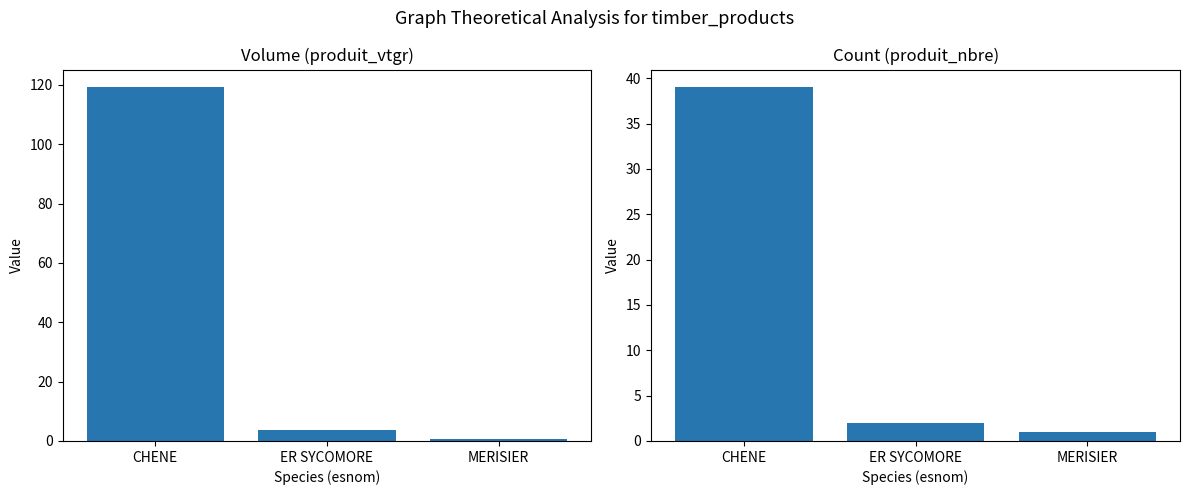

The produit_nbre series shows 39.0 at CHENE. True or false?

True